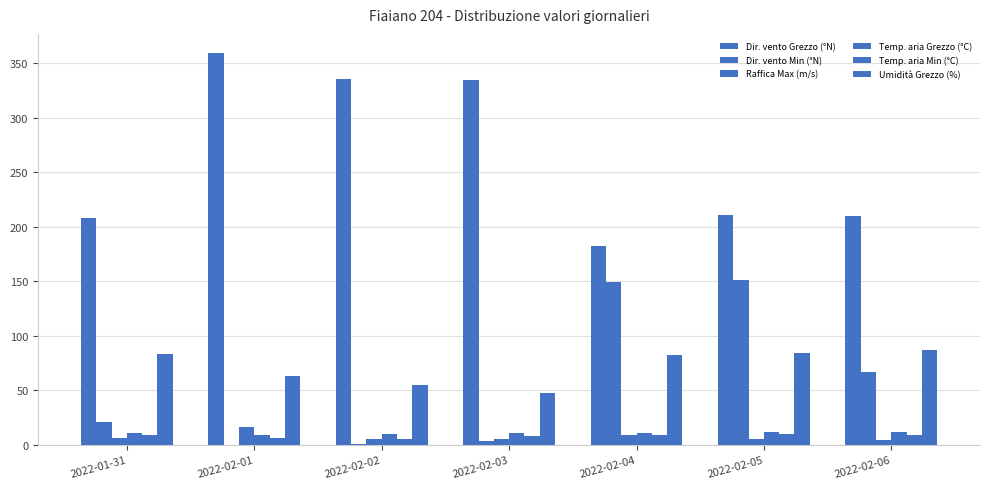

How many data points in Raffica Max (m/s) are above 5?

5